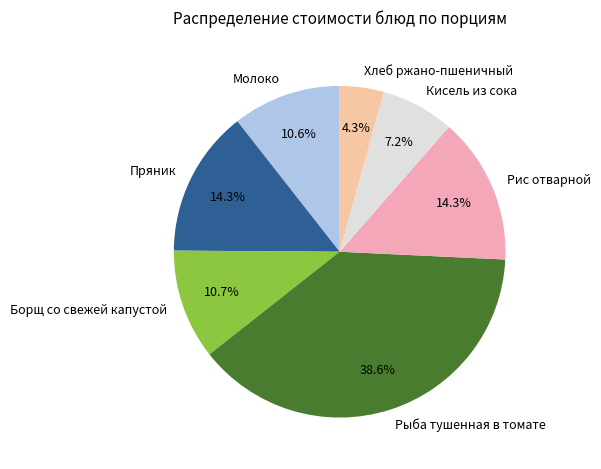

The Рис отварной slice represents 14% of the pie. True or false?

True